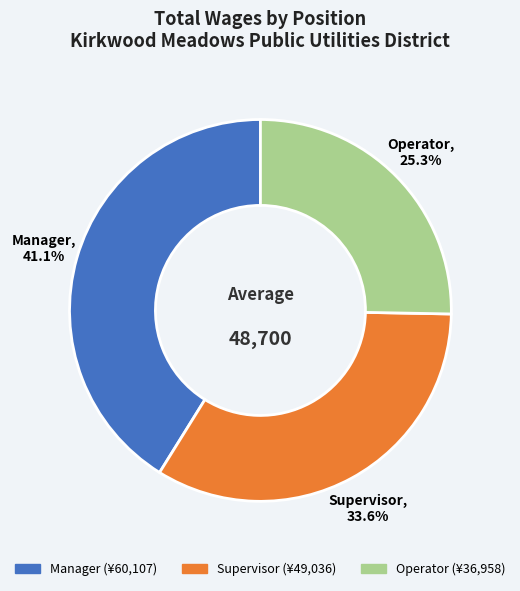

True or false: Supervisor accounts for 40% of the total.

False